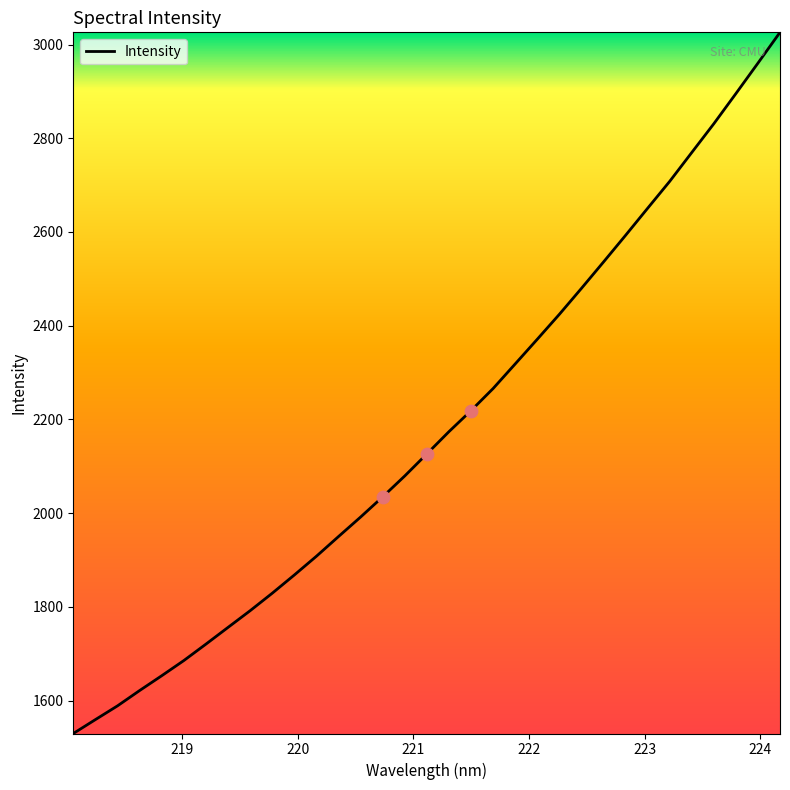

What is the maximum value shown in the chart?

3026.0